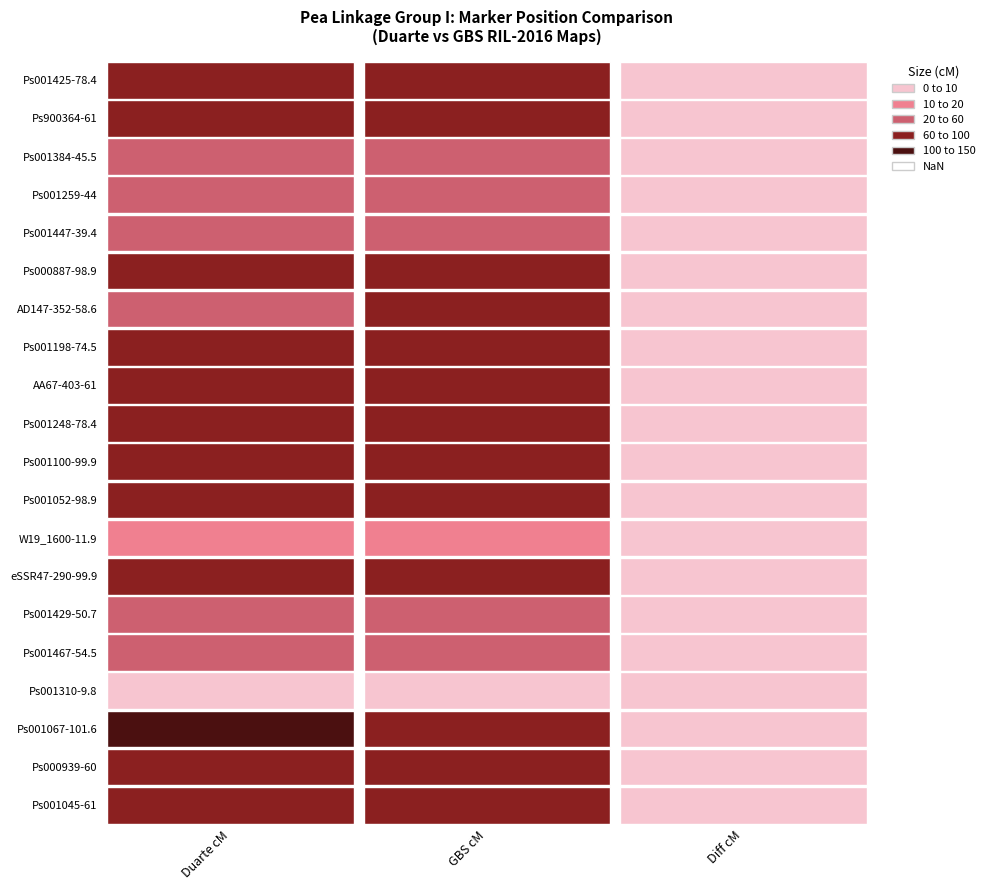

Reading left to right, what are all the values shown in this chart?

LGI: Ps001045-61=61.0	Ps000939-60=60.0	Ps001067-101.6=101.6	Ps001310-9.8=9.8	Ps001467-54.5=54.5	Ps001429-50.7=50.7	eSSR47-290-99.9=99.9	W19_1600-11.9=11.9	Ps001052-98.9=98.9	Ps001100-99.9=99.9	Ps001248-78.4=78.4	AA67-403-61=61.0	Ps001198-74.5=74.5	AD147-352-58.6=58.6	Ps000887-98.9=98.9	Ps001447-39.4=39.4	Ps001259-44=44.0	Ps001384-45.5=45.5	Ps900364-61=61.0	Ps001425-78.4=78.4
GBS_LGI: Ps001045-61=63.0	Ps000939-60=62.0	Ps001067-101.6=92.3	Ps001310-9.8=9.7	Ps001467-54.5=55.5	Ps001429-50.7=51.6	eSSR47-290-99.9=90.5	W19_1600-11.9=14.2	Ps001052-98.9=89.2	Ps001100-99.9=90.5	Ps001248-78.4=73.5	AA67-403-61=63.0	Ps001198-74.5=69.1	AD147-352-58.6=60.6	Ps000887-98.9=89.2	Ps001447-39.4=38.6	Ps001259-44=43.9	Ps001384-45.5=45.7	Ps900364-61=63.0	Ps001425-78.4=73.5
Diff: Ps001045-61=2.0	Ps000939-60=2.0	Ps001067-101.6=9.3	Ps001310-9.8=0.1	Ps001467-54.5=1.0	Ps001429-50.7=0.9	eSSR47-290-99.9=9.4	W19_1600-11.9=2.3	Ps001052-98.9=9.7	Ps001100-99.9=9.4	Ps001248-78.4=4.9	AA67-403-61=2.0	Ps001198-74.5=5.4	AD147-352-58.6=2.0	Ps000887-98.9=9.7	Ps001447-39.4=0.8	Ps001259-44=0.1	Ps001384-45.5=0.2	Ps900364-61=2.0	Ps001425-78.4=4.9